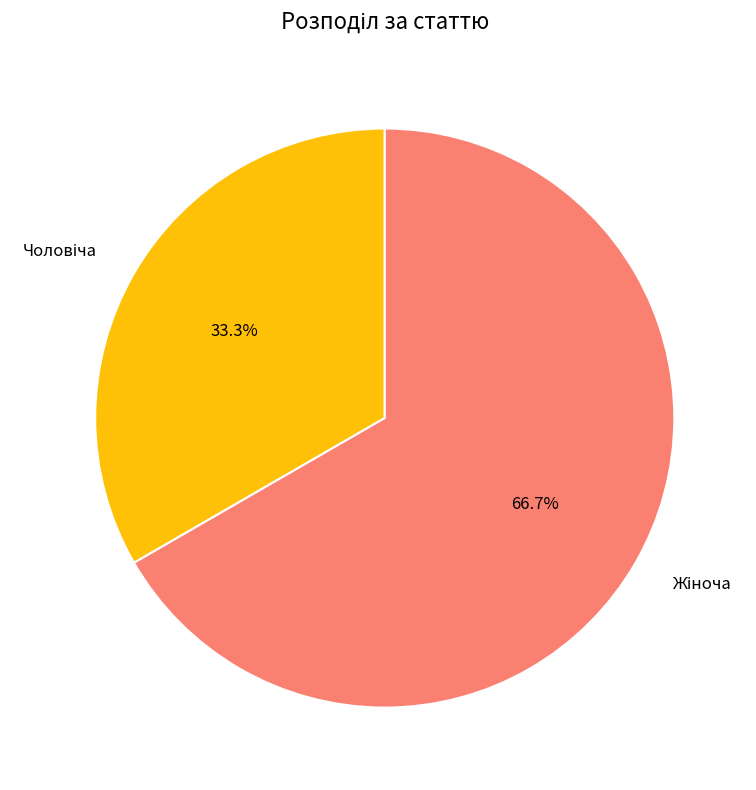

Is there any slice that represents more than half of the pie?

Yes